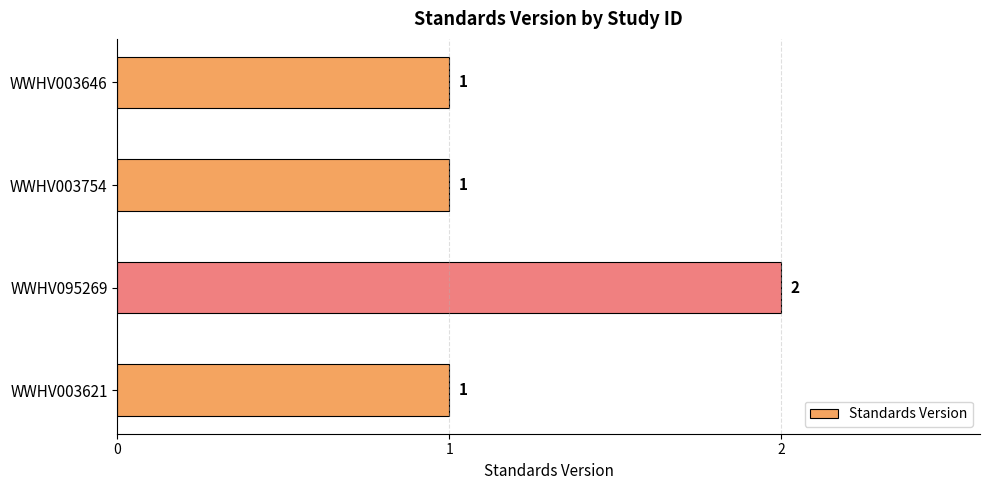

How many values exceed 1?

1